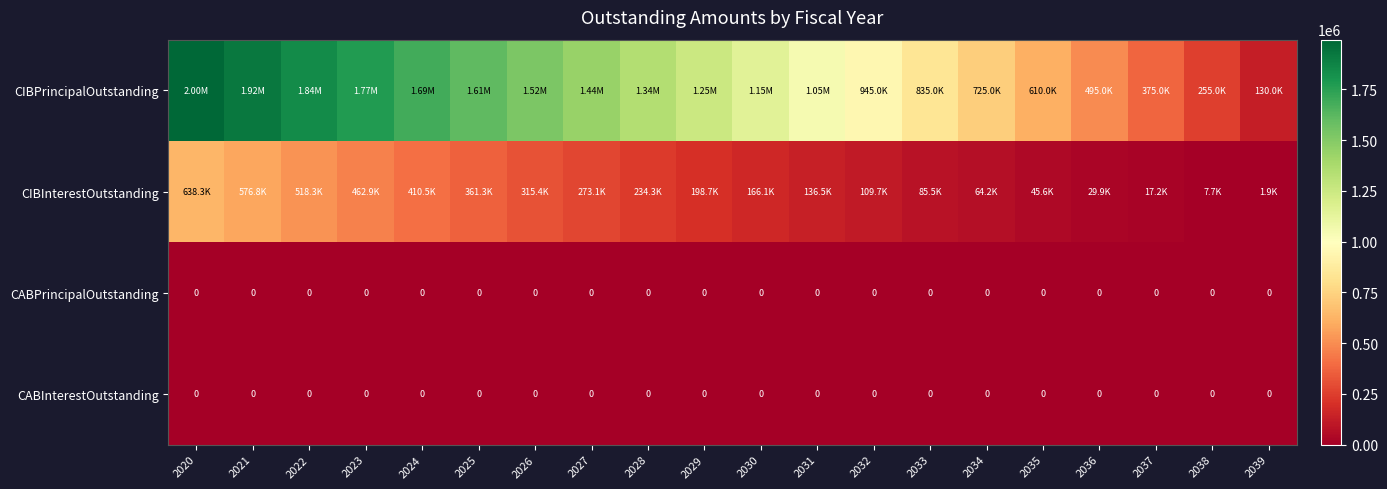

The value of CABPrincipalOutstanding at 2029 is 0.0. True or false?

True